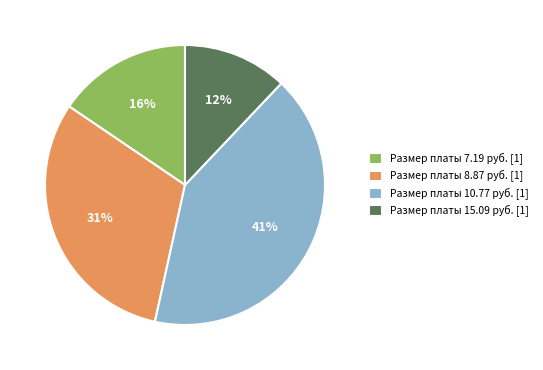

Is there a majority slice in this chart?

No